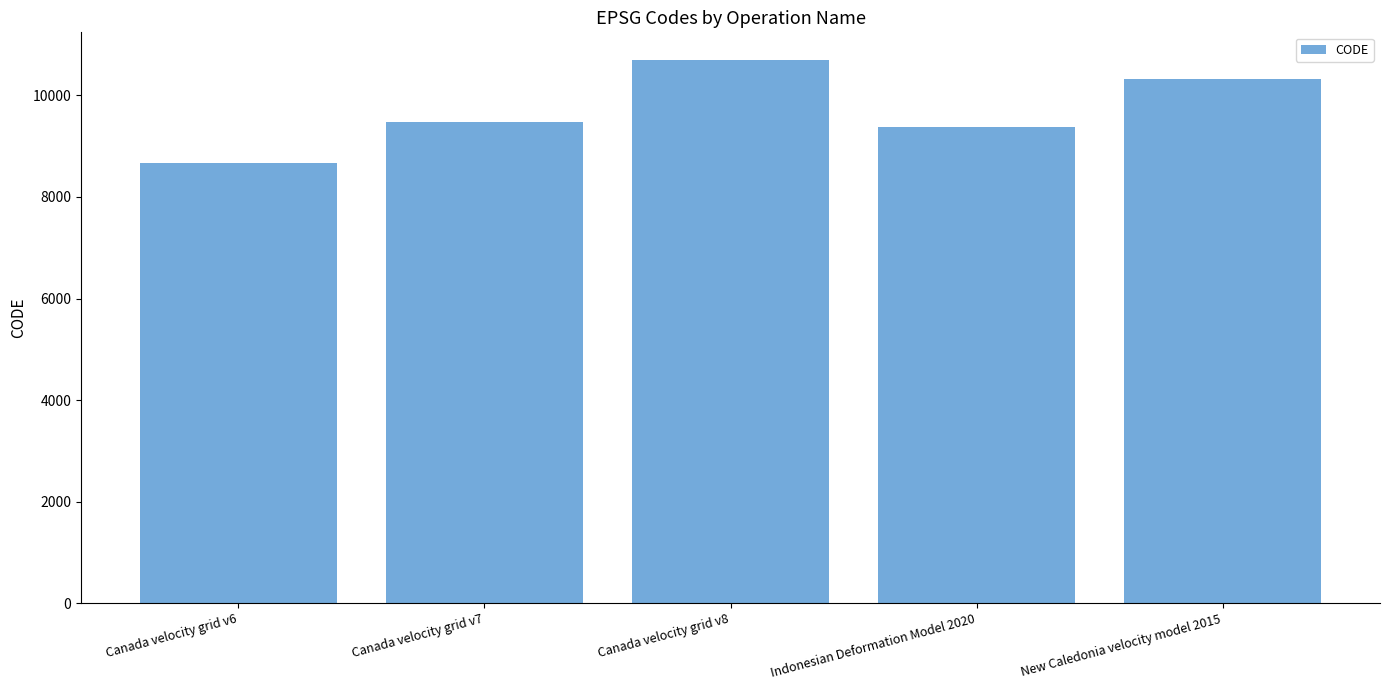

What is the sum of the values at Canada velocity grid v8 and Indonesian Deformation Model 2020?

20082